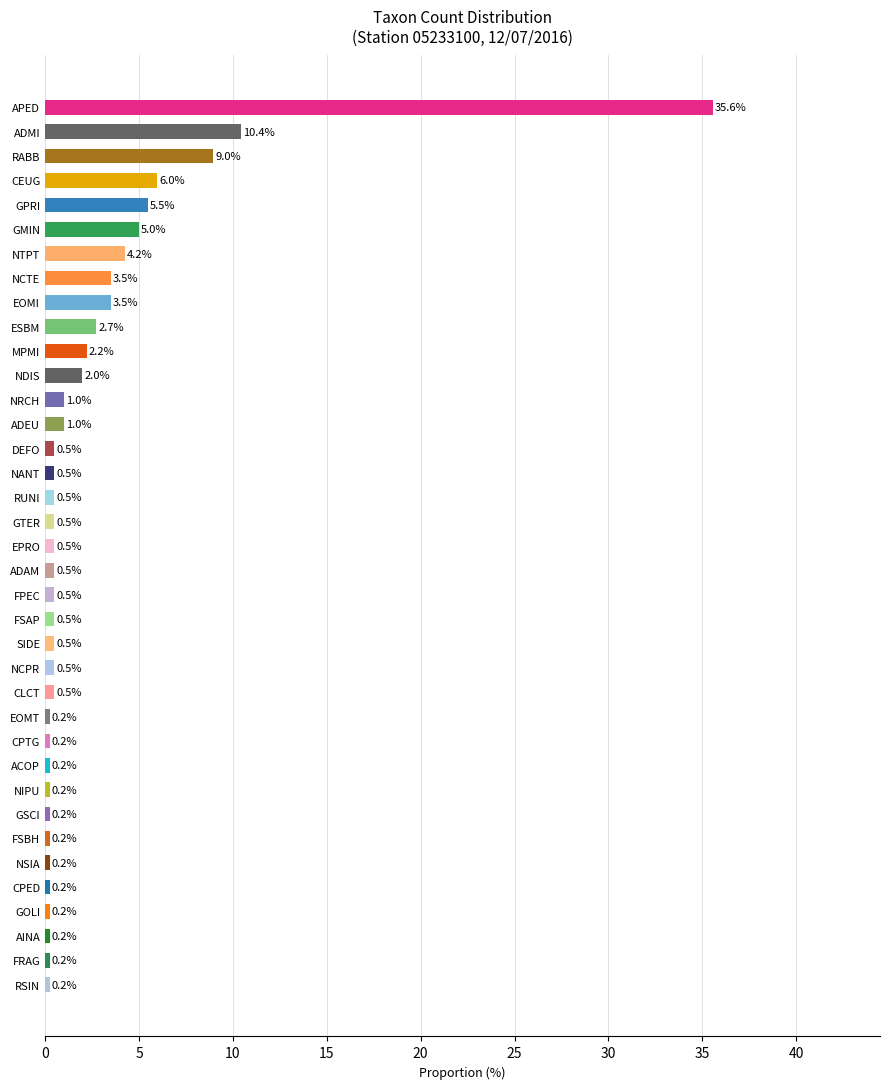

What is the minimum value shown in the chart?

0.2